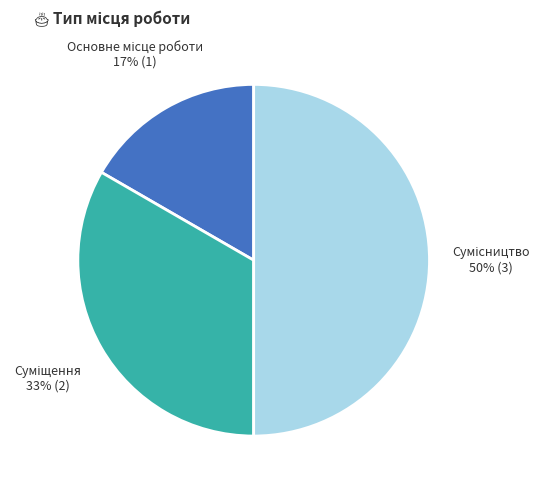

Count the number of slices in the pie.

3